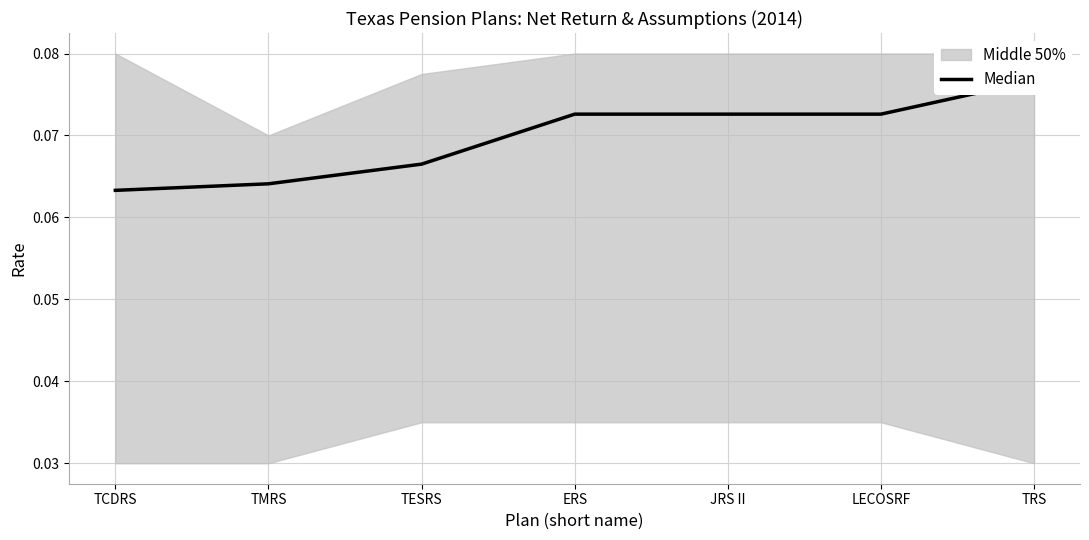

What position from the left is ERS?

4